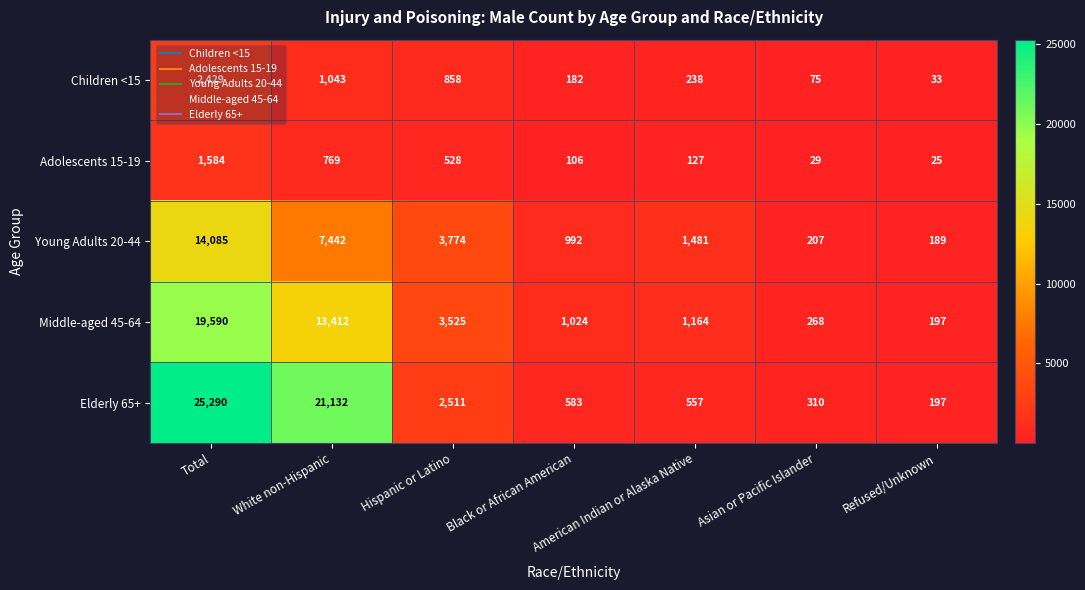

What value does the Young Adults 20-44 series have at Hispanic or Latino?

3774